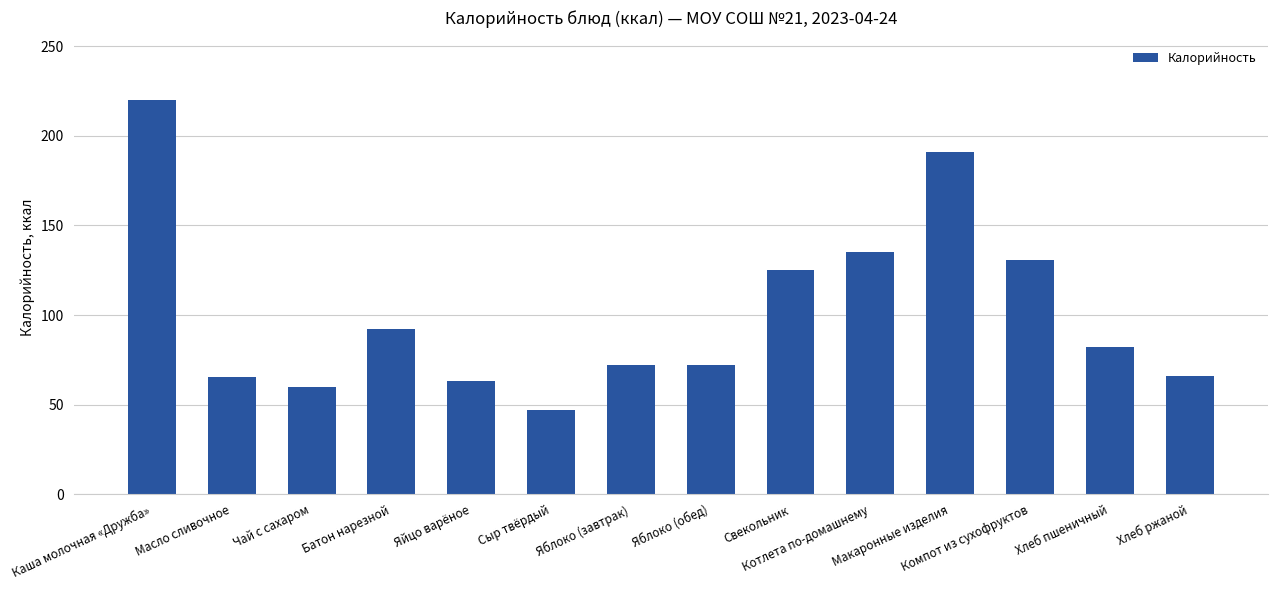

How many bars are there in total?

14